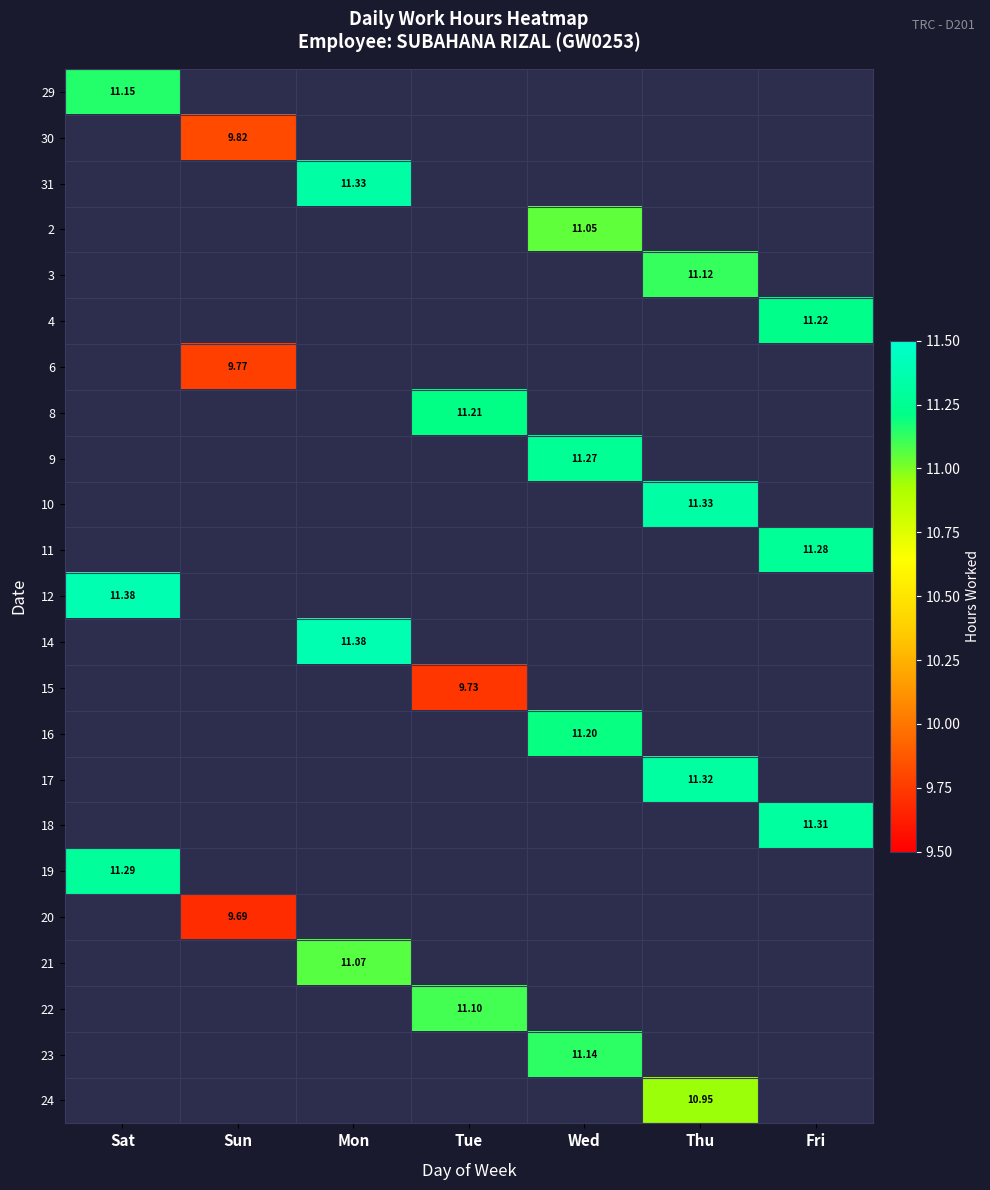

The 22 series shows 4.0 at Fri. True or false?

False